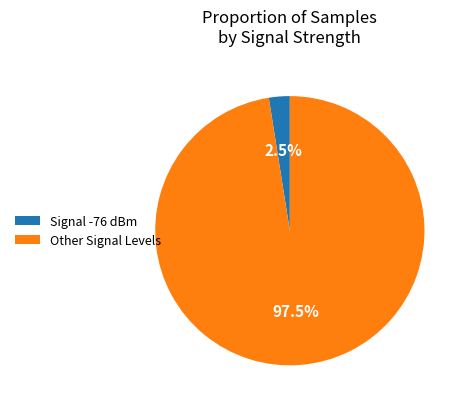

What portion of the pie excludes Other Signal Levels?

2.5%